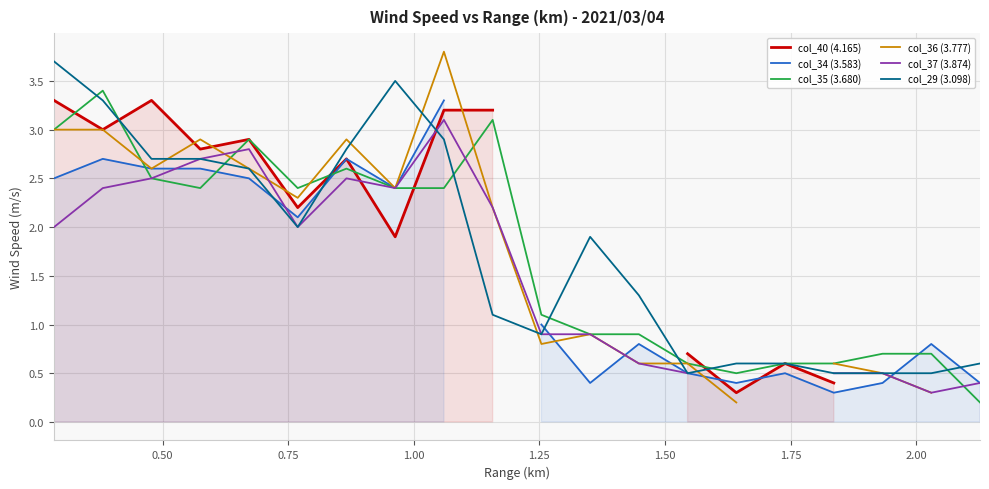

What is the difference between the second highest and second lowest values in the col_35 (3.680) series?

2.6